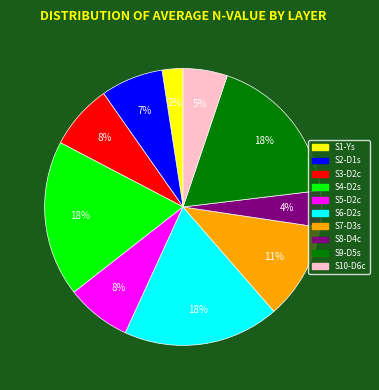

What percentage is the S2-D1s slice, to the nearest percent?

7%